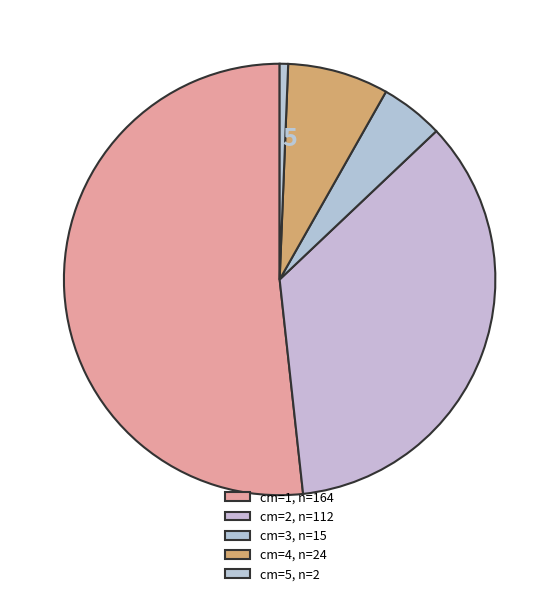

How many segments does this pie chart have?

5